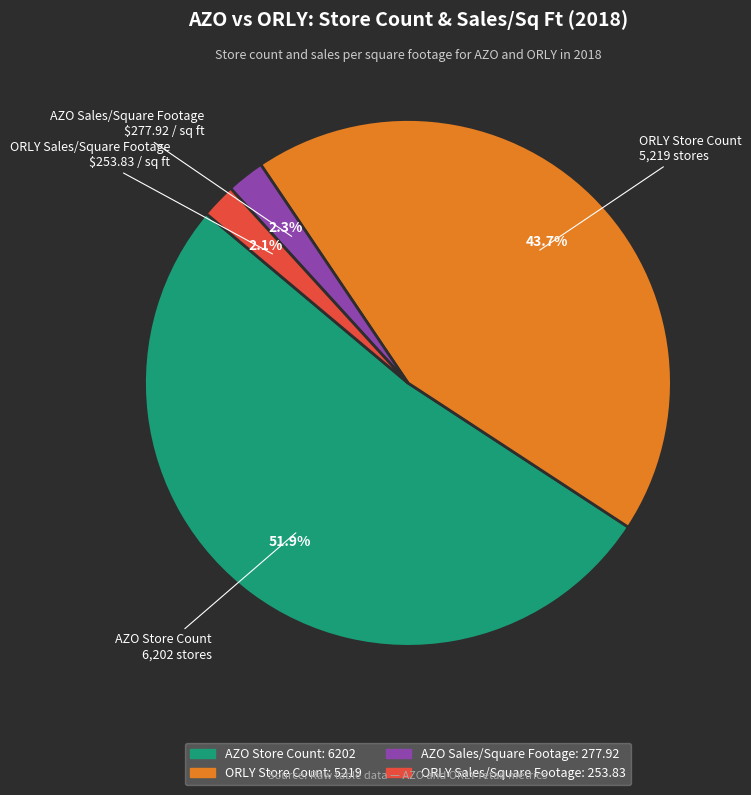

Which category has the biggest portion of the pie?

AZO Store Count